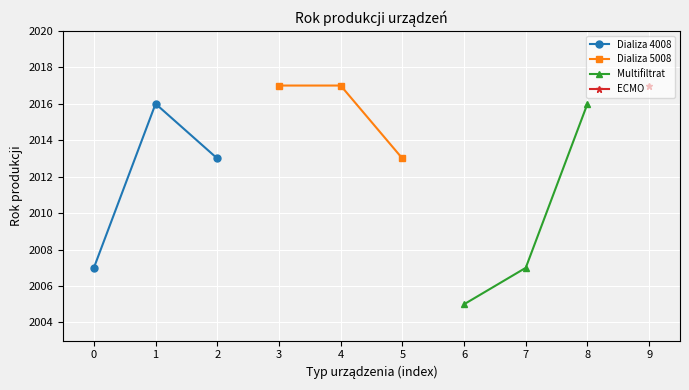

How many values in the Multifiltrat series exceed 2007?

1